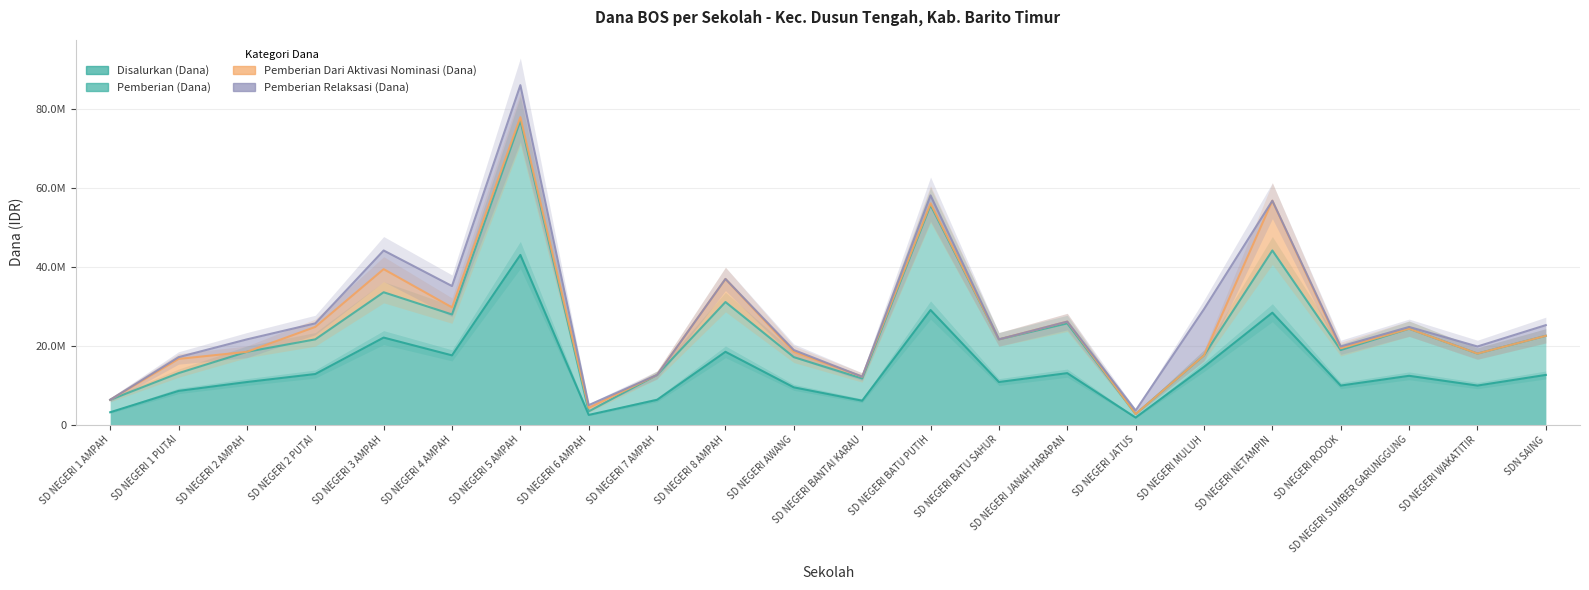

Is the value of Pemberian (Dana) at SD NEGERI BATU SAHUR greater than the value of Disalurkan (Dana) at SD NEGERI 1 PUTAI?

Yes